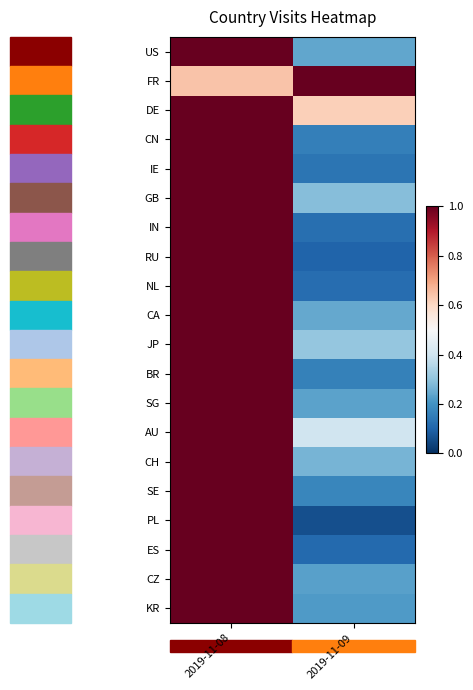

Reading right to left, list all the values displayed in this chart.

US: 2019-11-09=0.2	2019-11-08=1.0
FR: 2019-11-09=1.0	2019-11-08=0.6
DE: 2019-11-09=0.6	2019-11-08=1.0
CN: 2019-11-09=0.2	2019-11-08=1.0
IE: 2019-11-09=0.1	2019-11-08=1.0
GB: 2019-11-09=0.3	2019-11-08=1.0
IN: 2019-11-09=0.1	2019-11-08=1.0
RU: 2019-11-09=0.1	2019-11-08=1.0
NL: 2019-11-09=0.1	2019-11-08=1.0
CA: 2019-11-09=0.2	2019-11-08=1.0
JP: 2019-11-09=0.3	2019-11-08=1.0
BR: 2019-11-09=0.2	2019-11-08=1.0
SG: 2019-11-09=0.2	2019-11-08=1.0
AU: 2019-11-09=0.4	2019-11-08=1.0
CH: 2019-11-09=0.3	2019-11-08=1.0
SE: 2019-11-09=0.2	2019-11-08=1.0
PL: 2019-11-09=0.1	2019-11-08=1.0
ES: 2019-11-09=0.1	2019-11-08=1.0
CZ: 2019-11-09=0.2	2019-11-08=1.0
KR: 2019-11-09=0.2	2019-11-08=1.0